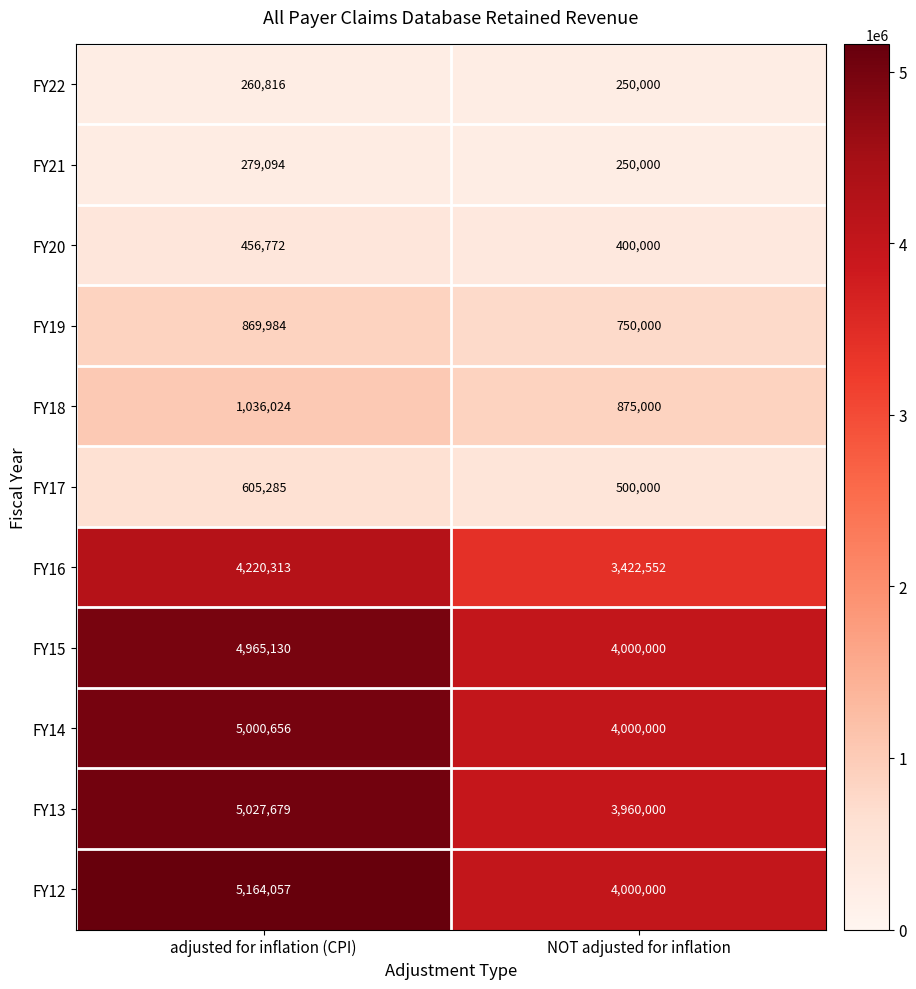

The value of FY13 at NOT adjusted for inflation is 3960000. True or false?

True